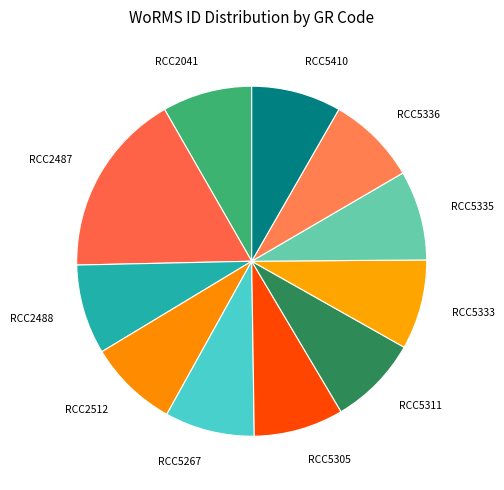

Approximately how many times larger is the value at RCC2041 compared to RCC5333?

1.0